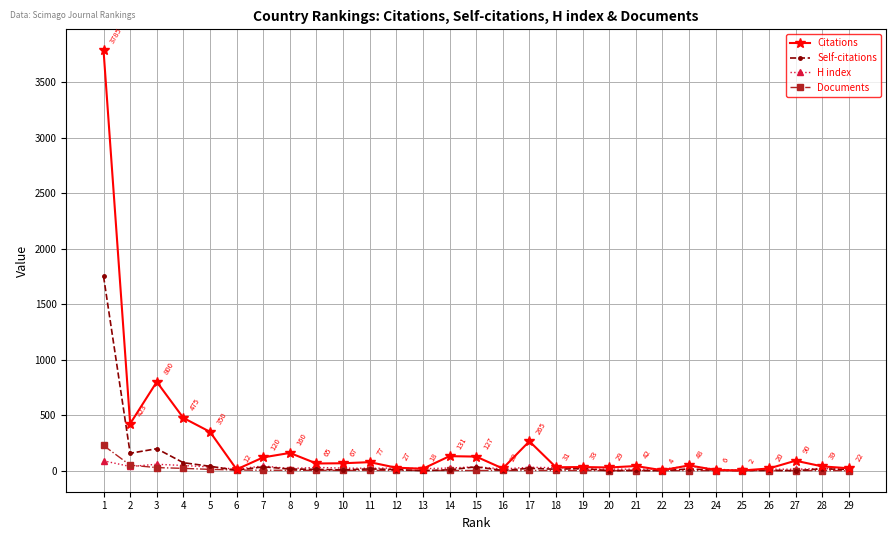

At which category does the chart reach its peak across all series?

1